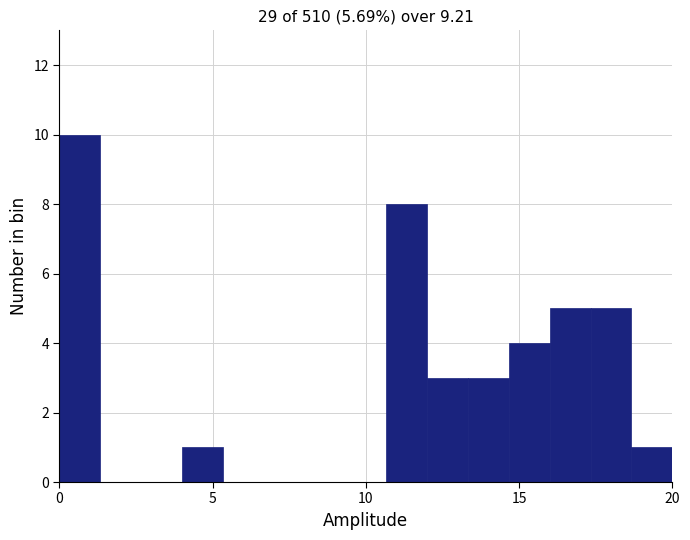

Around what value on the x-axis is the tallest bar? Give the approximate position of its centre, as read against the axis.

0.5